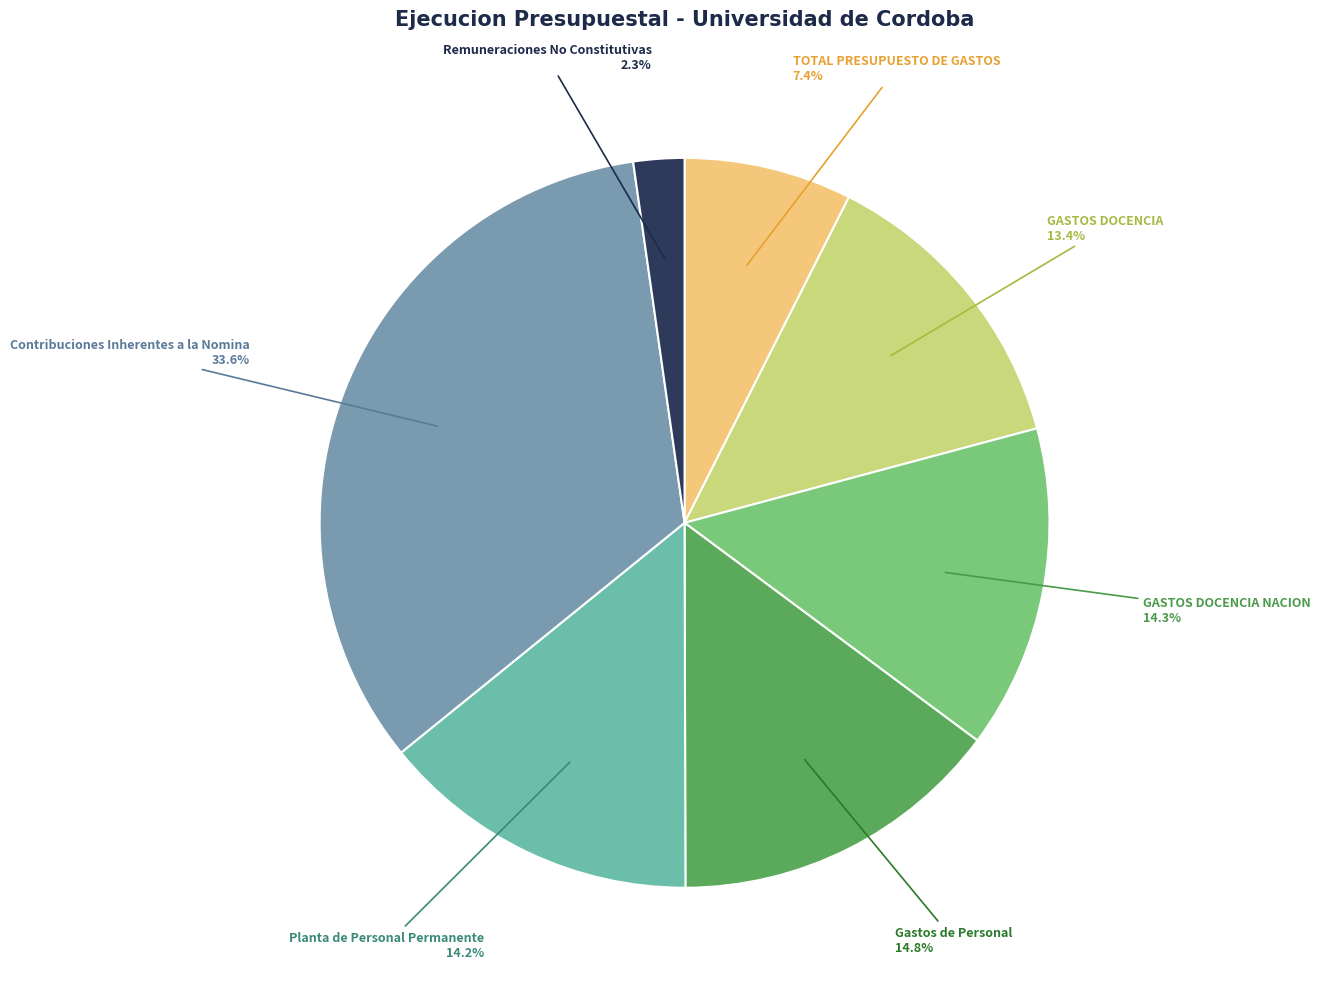

What portion of the pie excludes Remuneraciones No Constitutivas?

97.7%